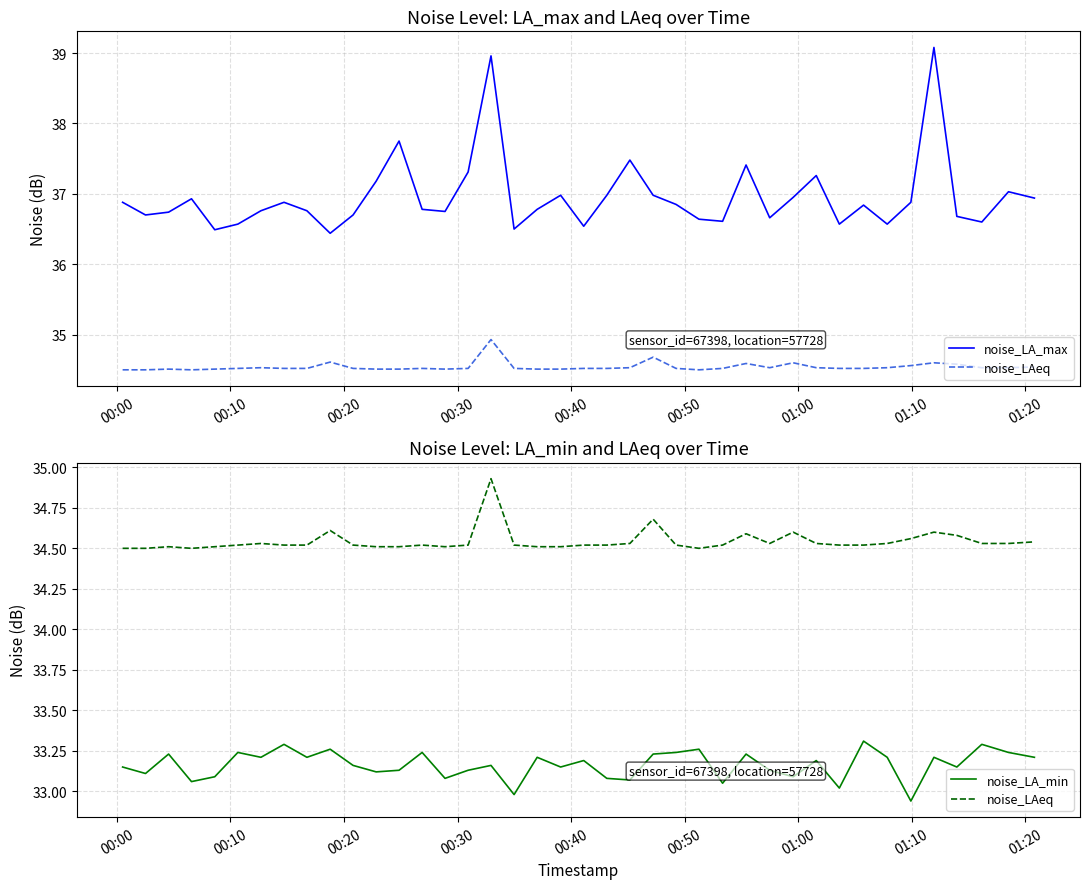

What is the difference between the maximum and second lowest values in the noise_LA_max series?

2.6